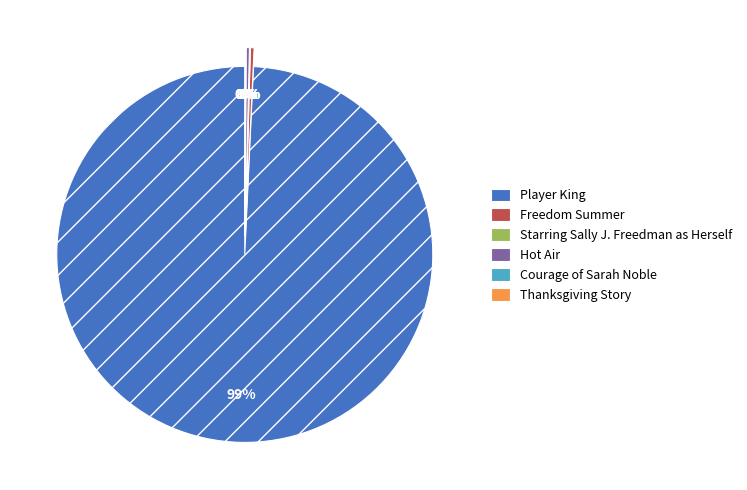

What is the largest slice in the pie chart?

Player King